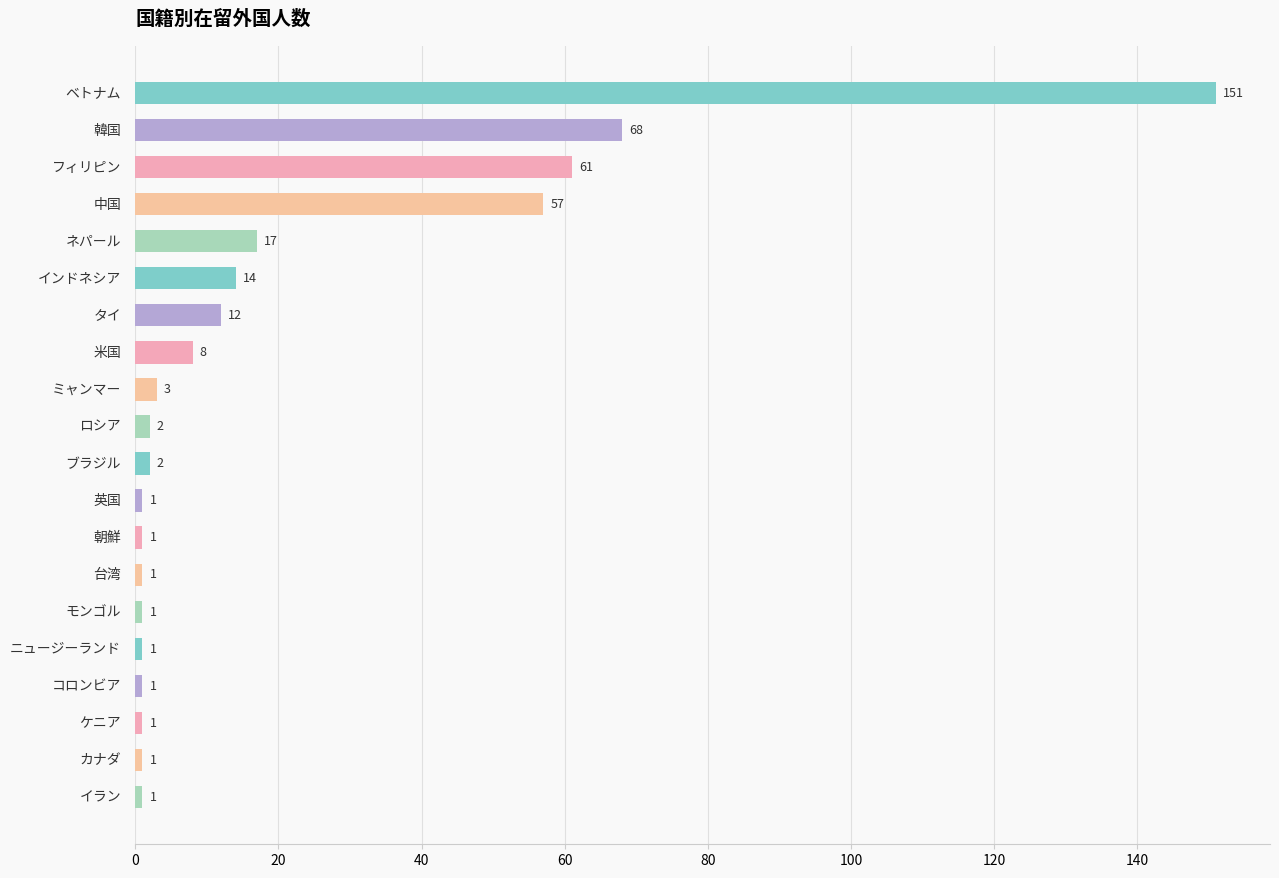

What is the value of the 10th bar from the top?

2